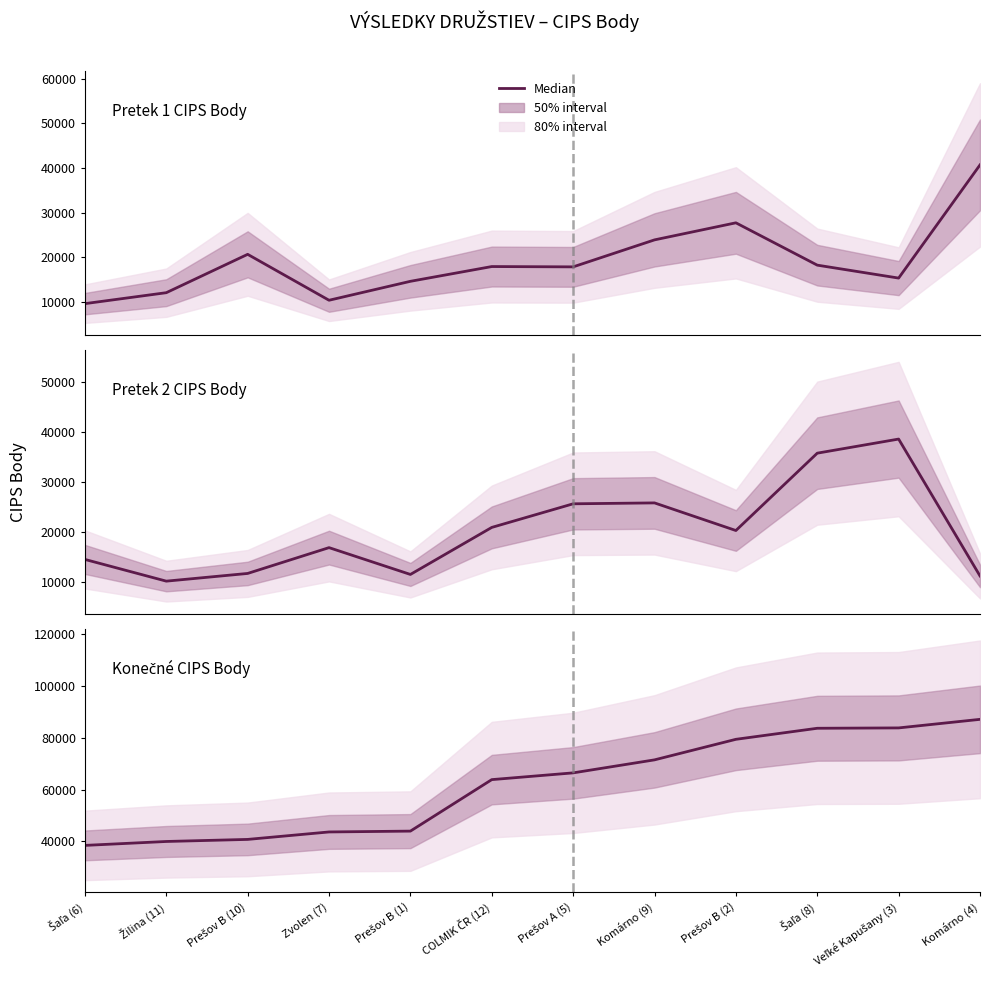

What is the difference between the second highest and second lowest values in the Konečné CIPS Body series?

43915